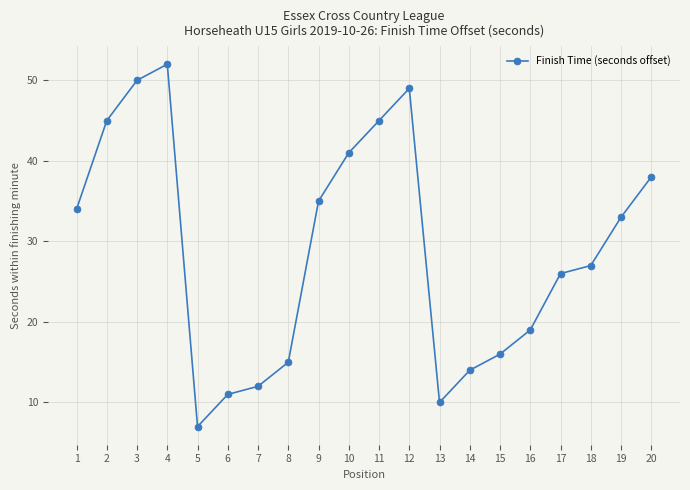

How many distinct data groups are displayed?

1